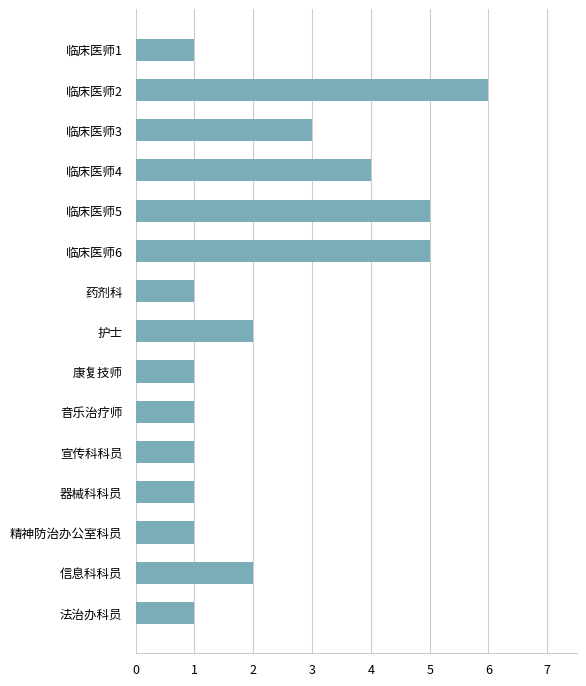

What is the ratio of the value at 临床医师6 to the value at 信息科科员?

2.5